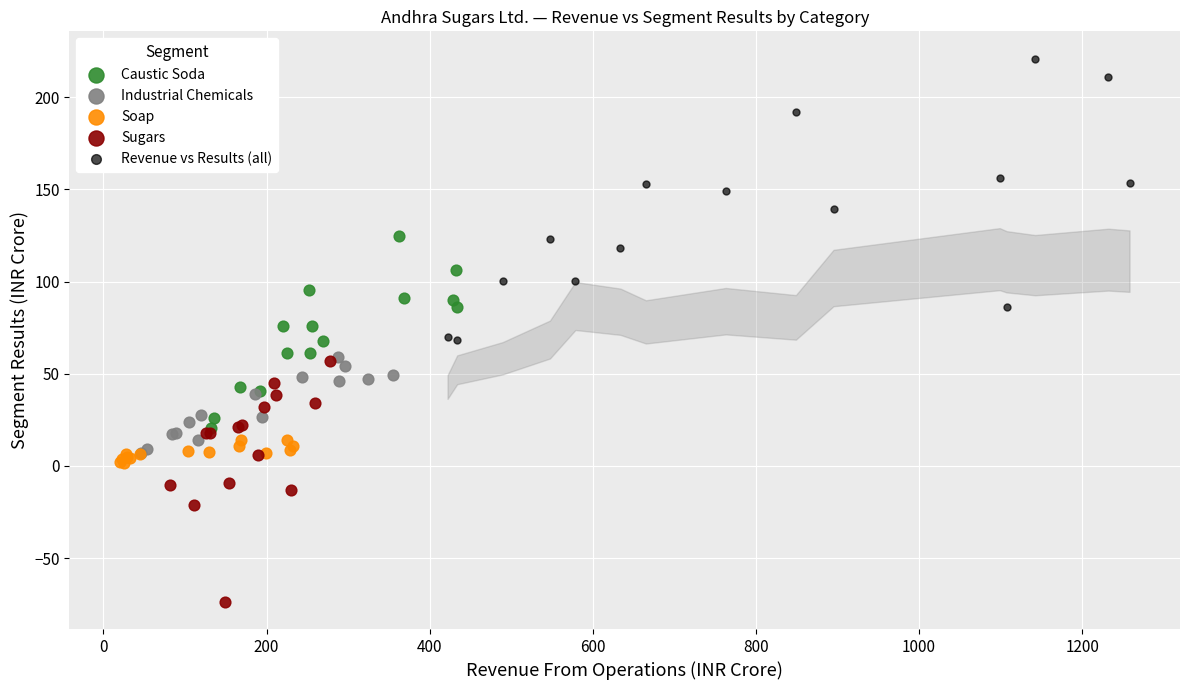

Which series contains the lowest Y value?

Sugars